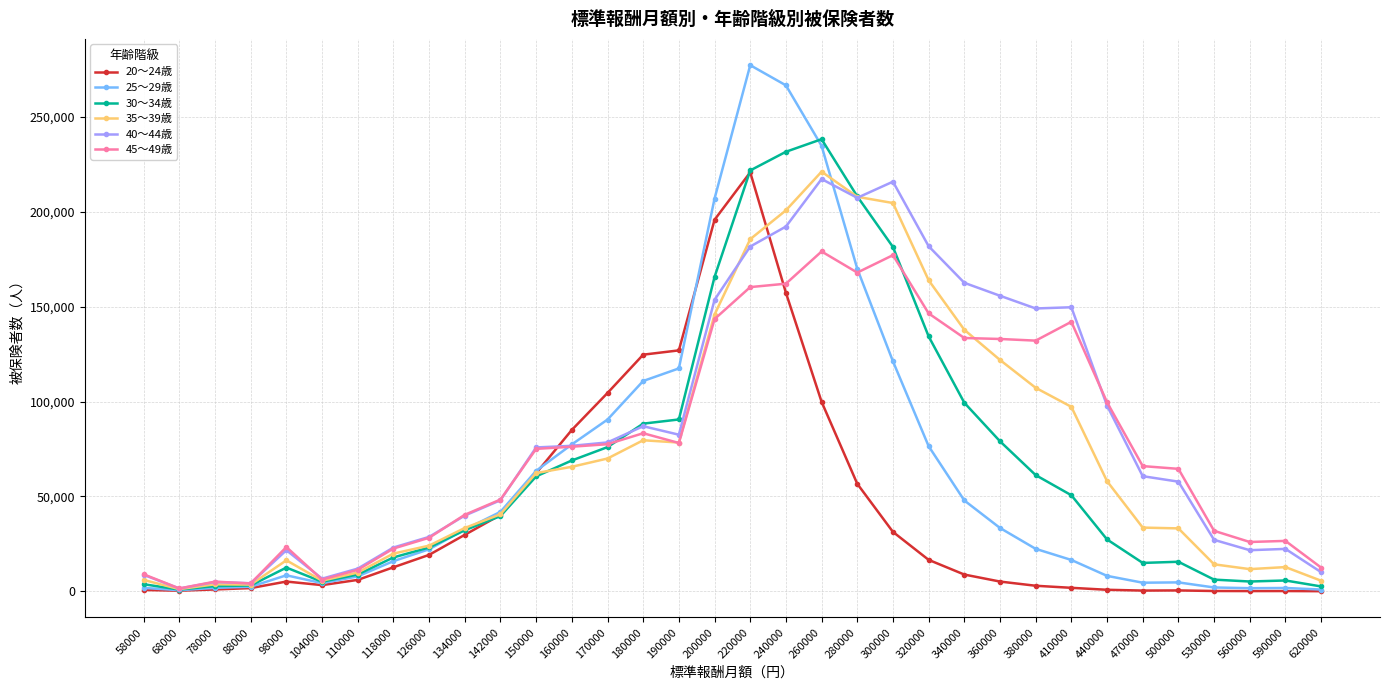

At which category does the chart reach its peak across all series?

220000